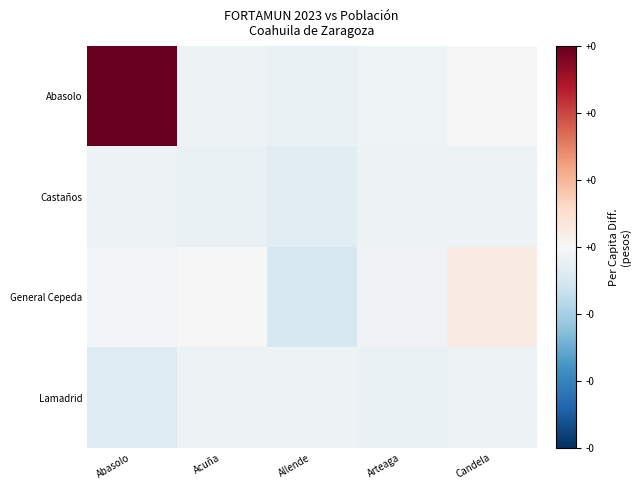

Rank the series at Candela from lowest to highest value.

Lamadrid, Castaños, Abasolo, General Cepeda